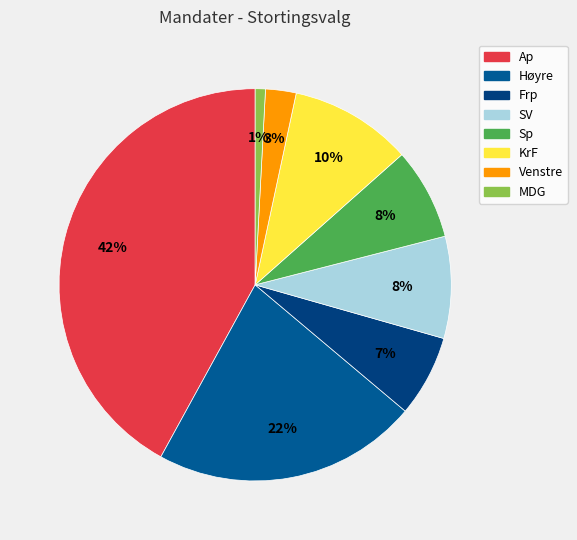

What is the total percentage of Sp and Venstre?

10.1%